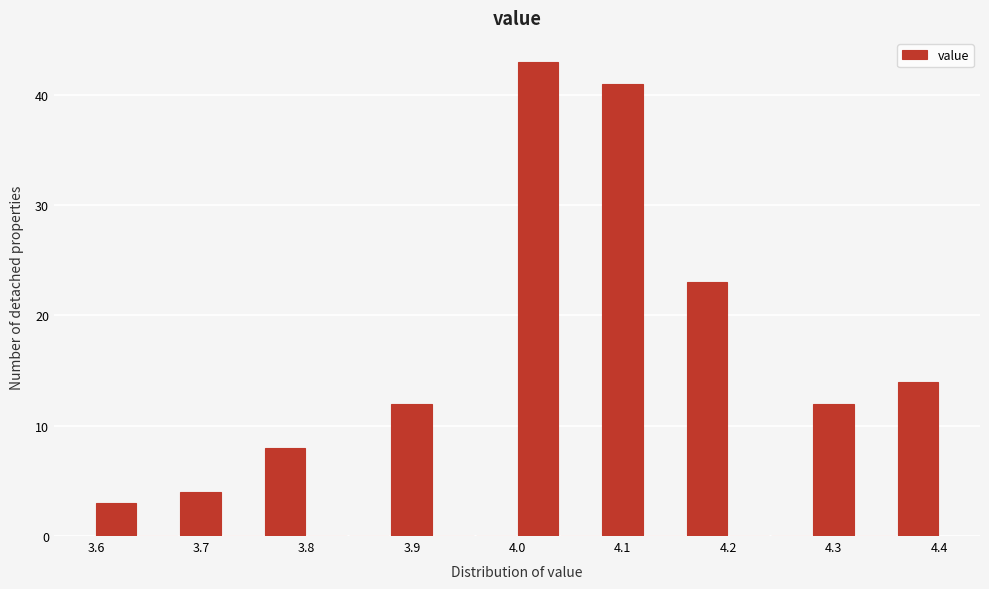

Reading left to right, transcribe this chart: for each bar, give the range it covers on the x-axis and its height. Neither the bar edges nor the heights are printed on the chart, so give them approximately, as read against the axes.

3.60 to 3.64: 3
3.64 to 3.68: 0
3.68 to 3.72: 4
3.72 to 3.76: 0
3.76 to 3.80: 8
3.80 to 3.84: 0
3.84 to 3.88: 0
3.88 to 3.92: 12
3.92 to 3.96: 0
3.96 to 4.00: 0
4.00 to 4.04: 43
4.04 to 4.08: 0
4.08 to 4.12: 41
4.12 to 4.16: 0
4.16 to 4.20: 23
4.20 to 4.24: 0
4.24 to 4.28: 0
4.28 to 4.32: 12
4.32 to 4.36: 0
4.36 to 4.40: 14